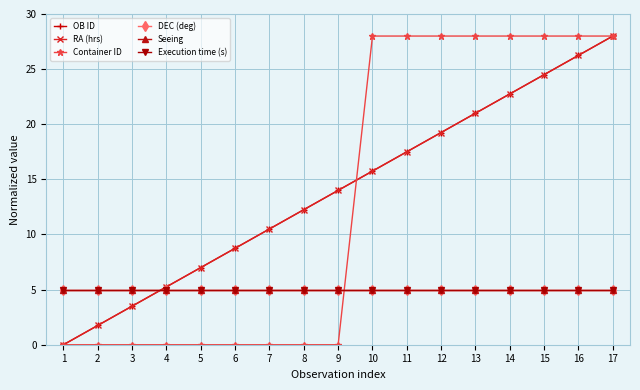

At which category is the sum across all series the highest?

17